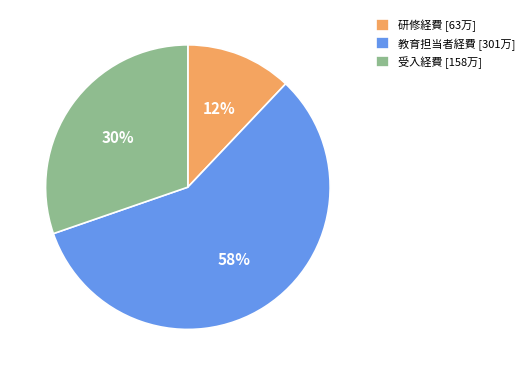

Is there any slice that represents more than half of the pie?

Yes